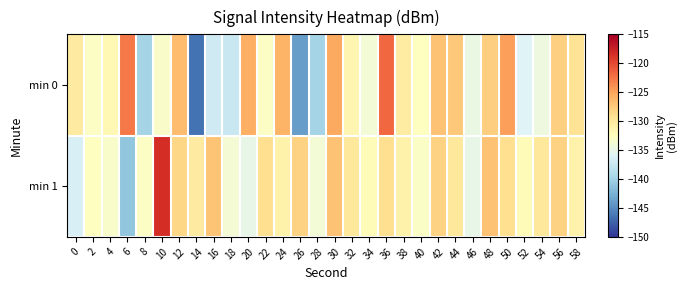

Reading left to right, what are all the values shown in this chart?

min 0: 0=-130.3	2=-132.8	4=-131.8	6=-122.7	8=-139.8	10=-133.2	12=-126.6	14=-146.5	16=-137.1	18=-137.5	20=-125.7	22=-132.8	24=-126.1	26=-144.0	28=-139.9	30=-125.3	32=-131.5	34=-133.9	36=-121.8	38=-130.3	40=-132.5	42=-127.0	44=-127.4	46=-134.8	48=-127.8	50=-124.7	52=-135.9	54=-134.5	56=-127.9	58=-129.4
min 1: 0=-136.4	2=-132.6	4=-133.2	6=-141.0	8=-132.9	10=-118.4	12=-128.3	14=-130.2	16=-127.2	18=-133.7	20=-135.0	22=-129.0	24=-131.0	26=-128.0	28=-134.0	30=-127.0	32=-130.0	34=-132.0	36=-129.0	38=-131.0	40=-133.0	42=-128.0	44=-130.0	46=-135.0	48=-127.0	50=-129.0	52=-132.0	54=-130.0	56=-128.0	58=-131.0